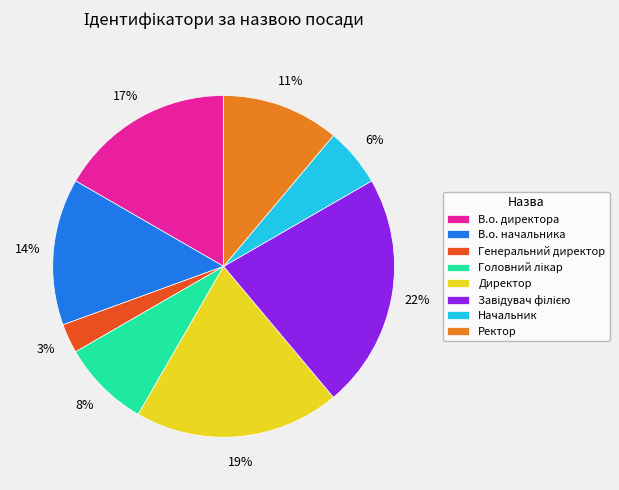

What percentage is the Генеральний директор slice, to the nearest percent?

3%